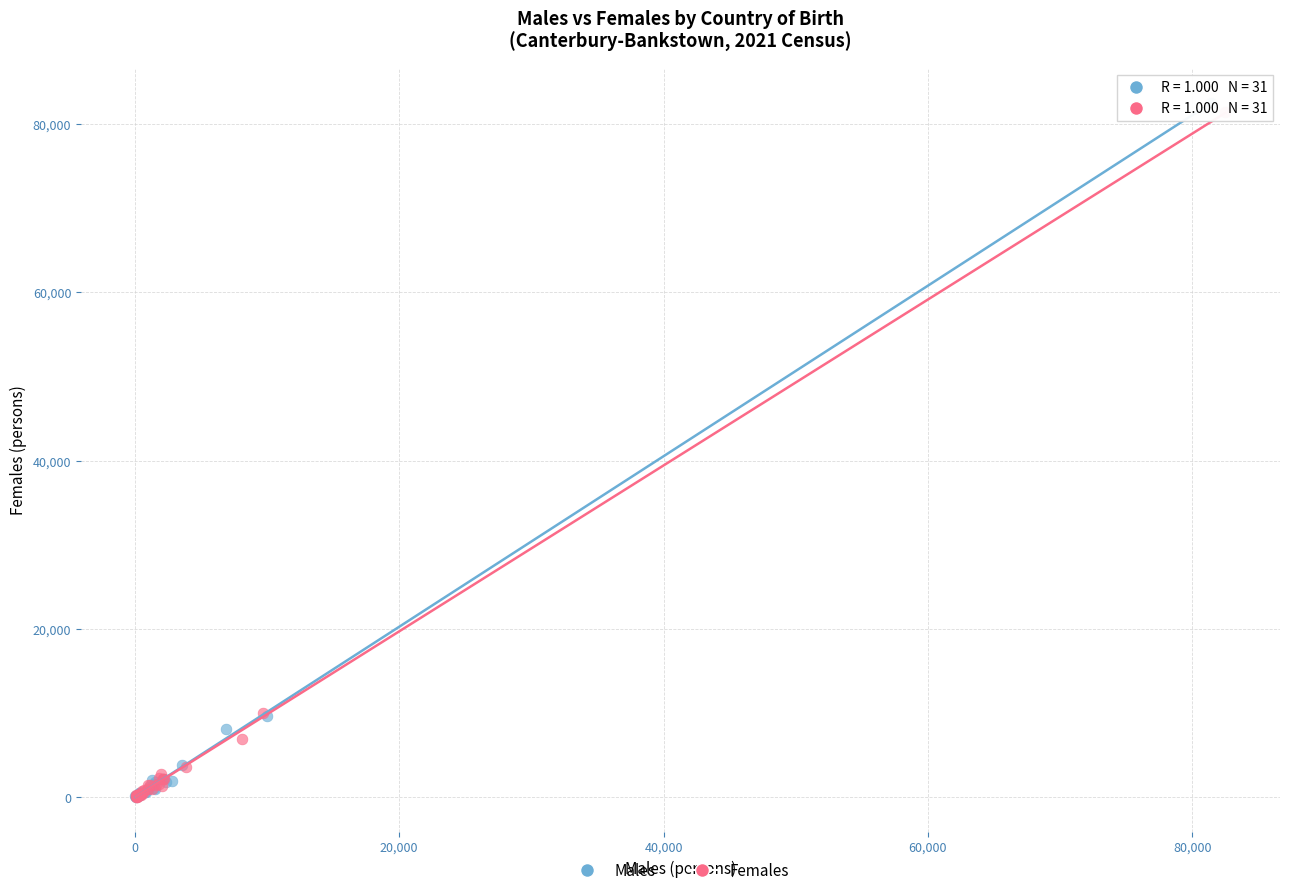

Which series has the widest spread of Y values?

Males